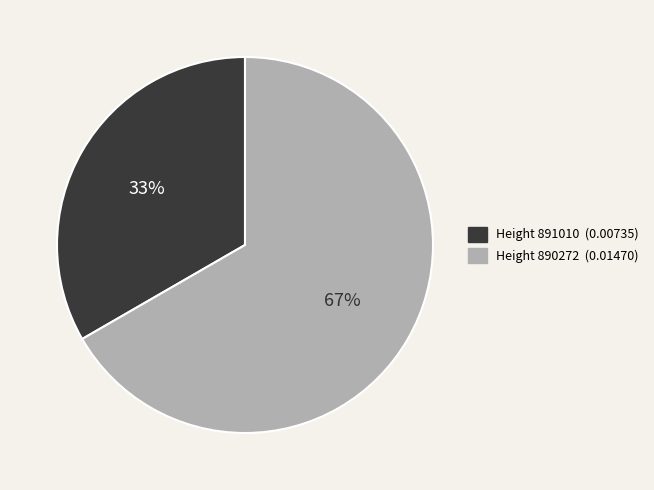

Which category accounts for the majority?

890272